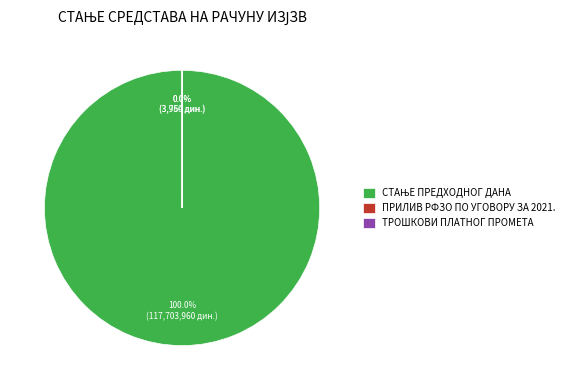

How many segments does this pie chart have?

3